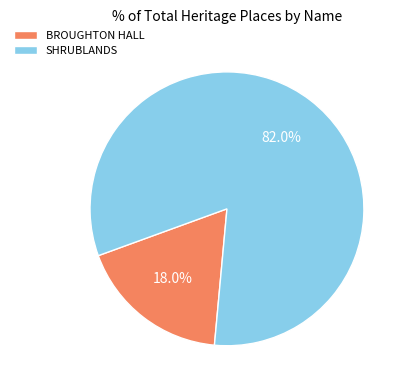

To the nearest percent, what percentage of the pie is BROUGHTON HALL?

18%